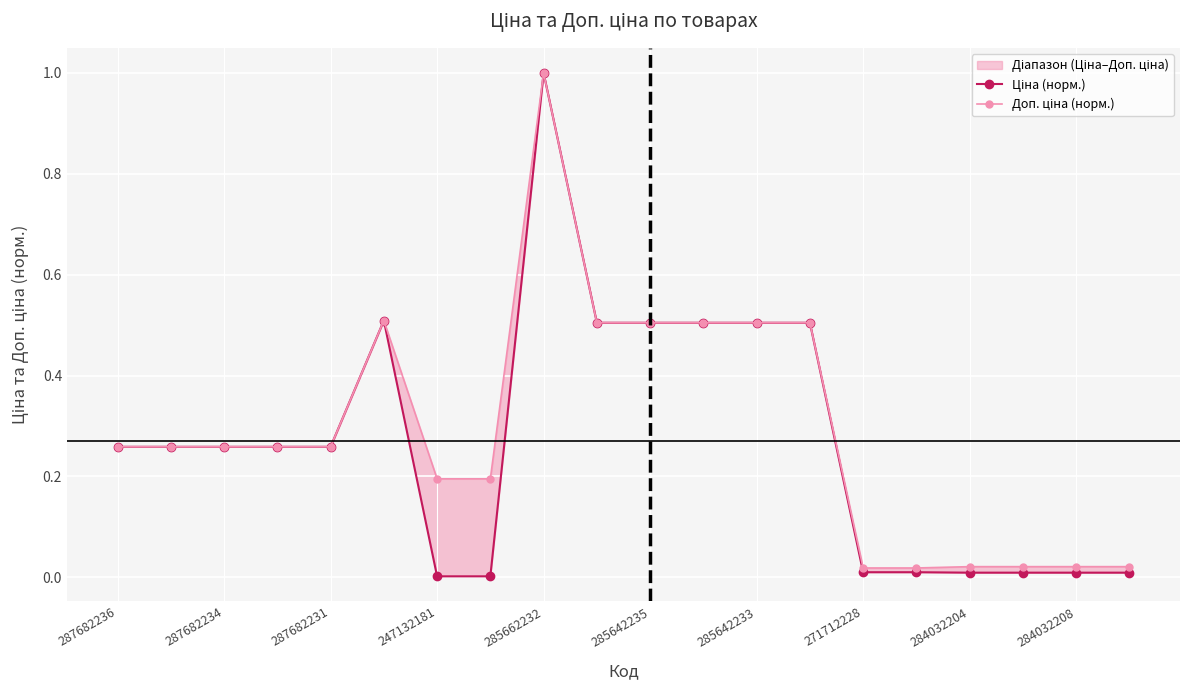

How many lines are shown in the chart?

2